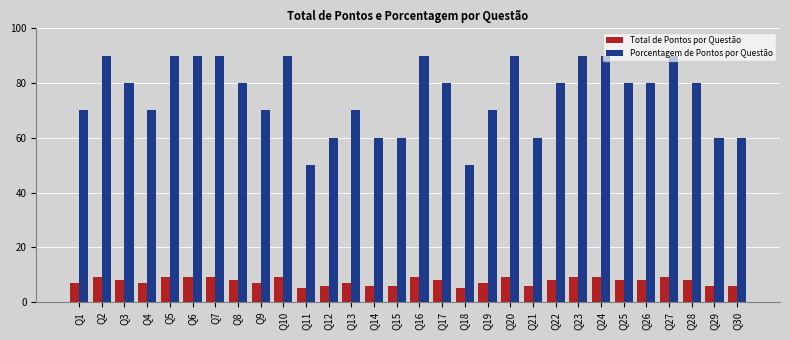

Is it true that Porcentagem de Pontos por Questão equals 29 at Q23?

False